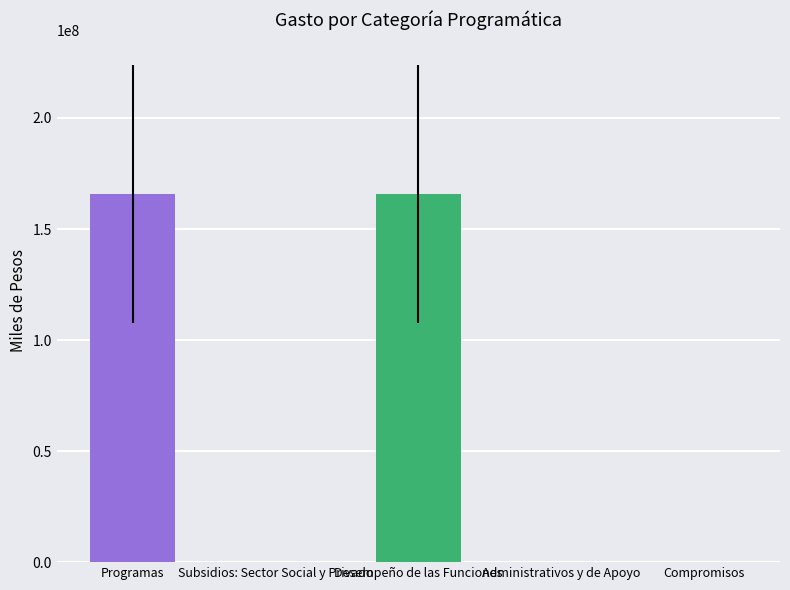

Are the bars horizontal?

No